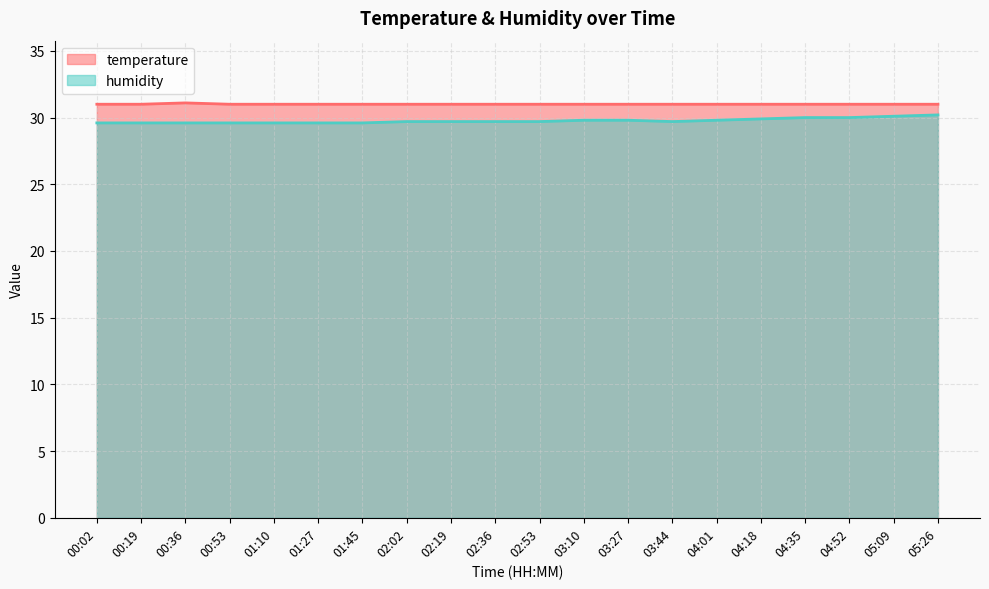

What is the label of the 5th point from the right?

04:18